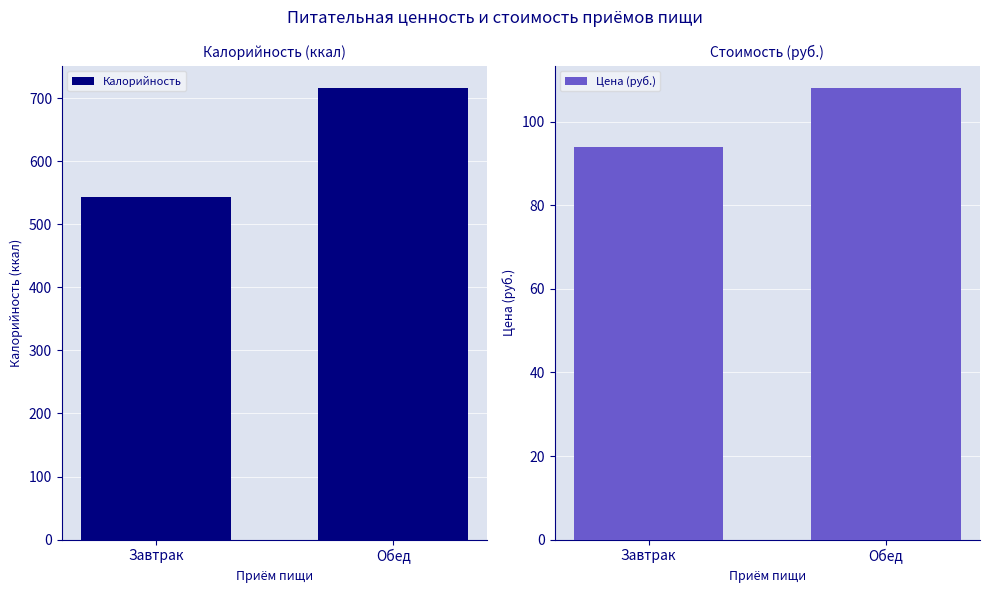

Reading left to right, extract all data points from this chart.

Калорийность: 543	716
Цена (руб.): 94	108